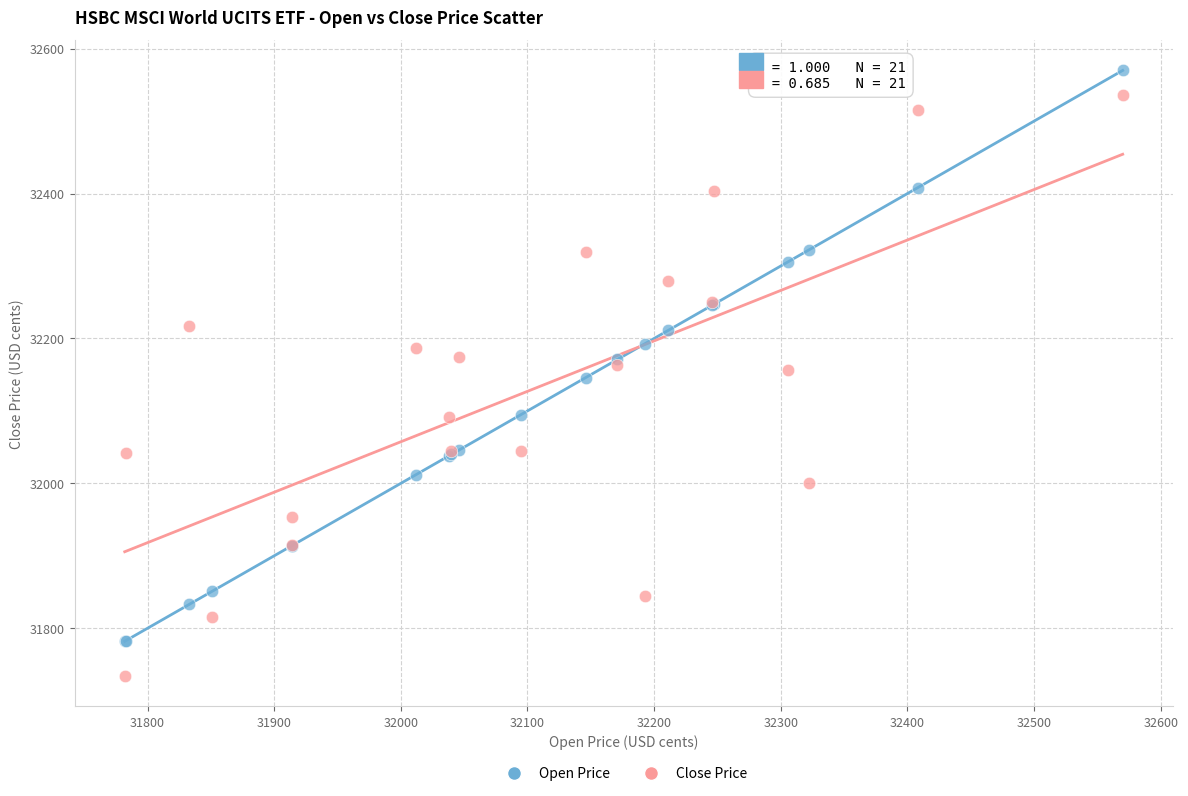

What is the X range (max minus min) for the scatter plot?

788